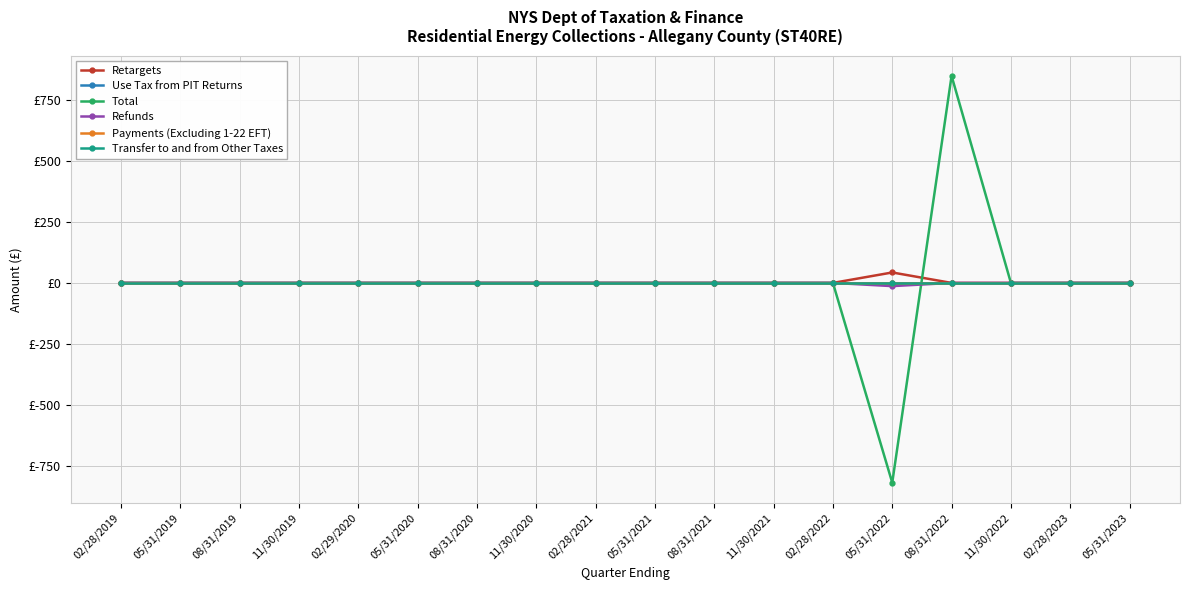

Is this an area chart (filled region under the line)?

No